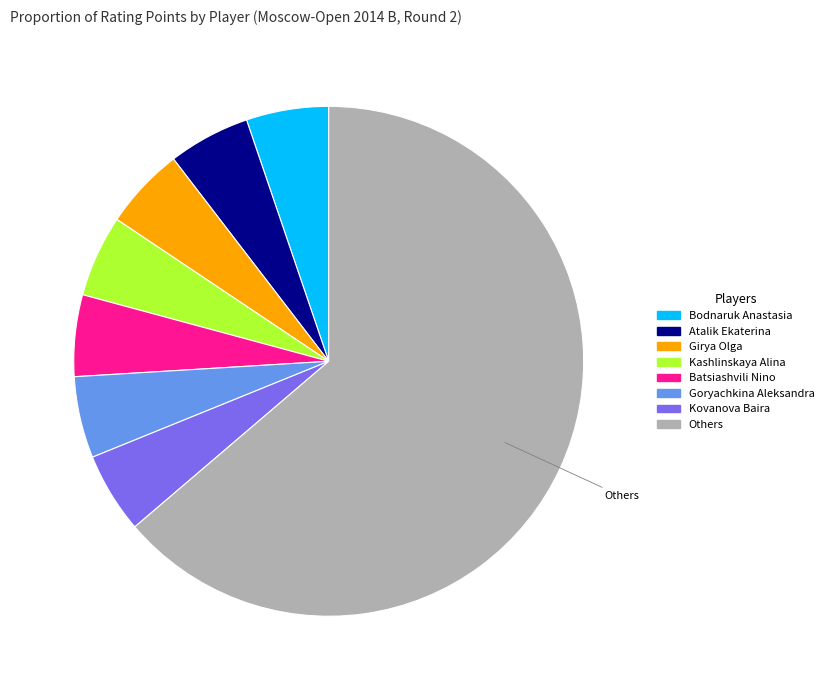

Which slice is the largest?

Others